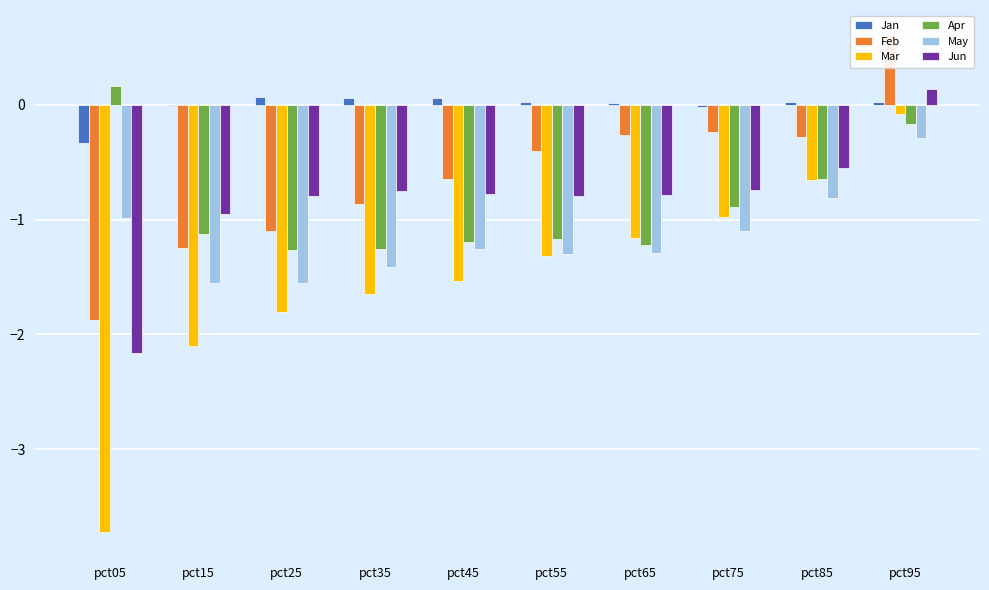

What is the difference between the maximum and minimum values in the Jun series?

2.3